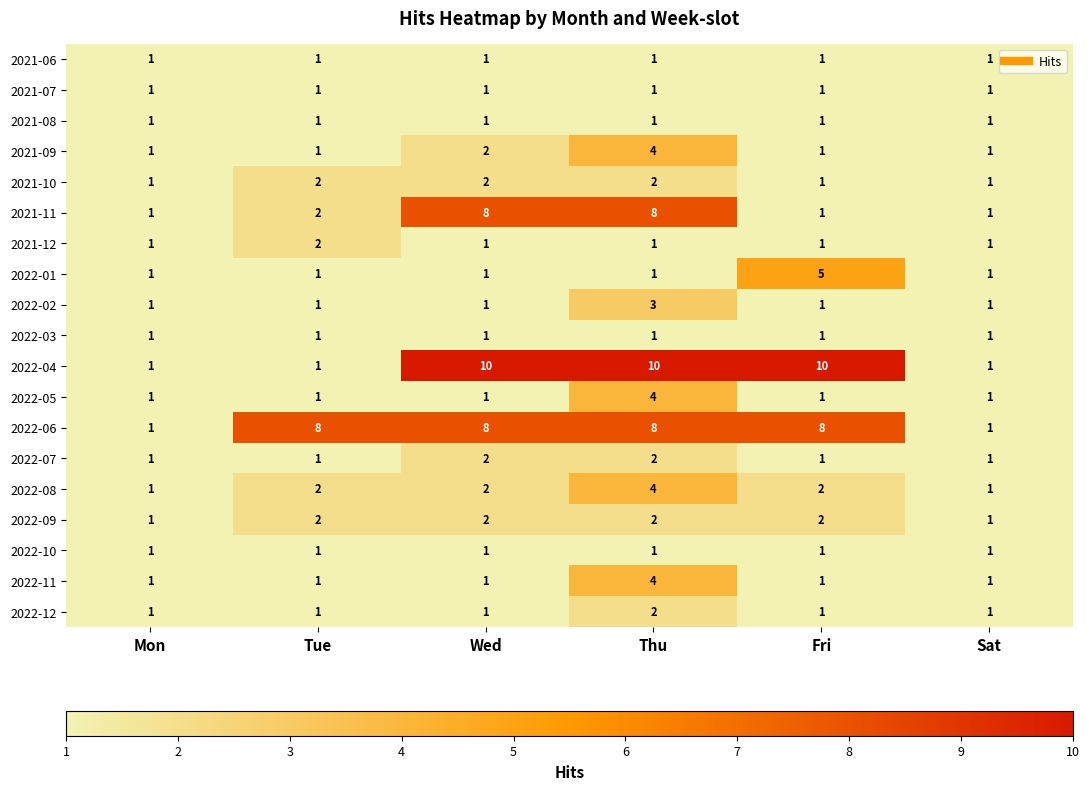

Which series has the largest total across all categories?

2022-06